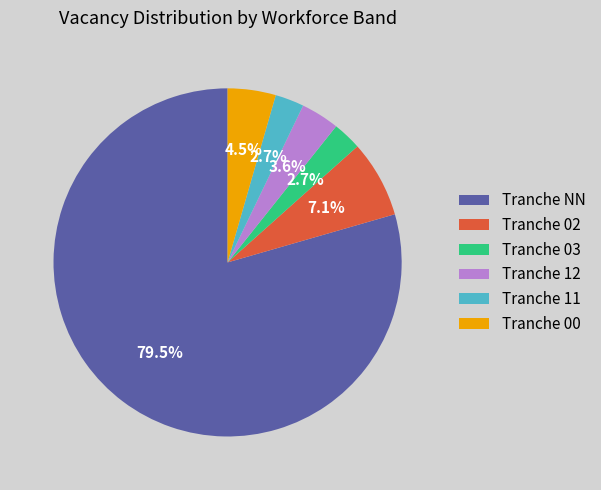

To the nearest percent, what is the difference between the largest and smallest slice percentages?

77%